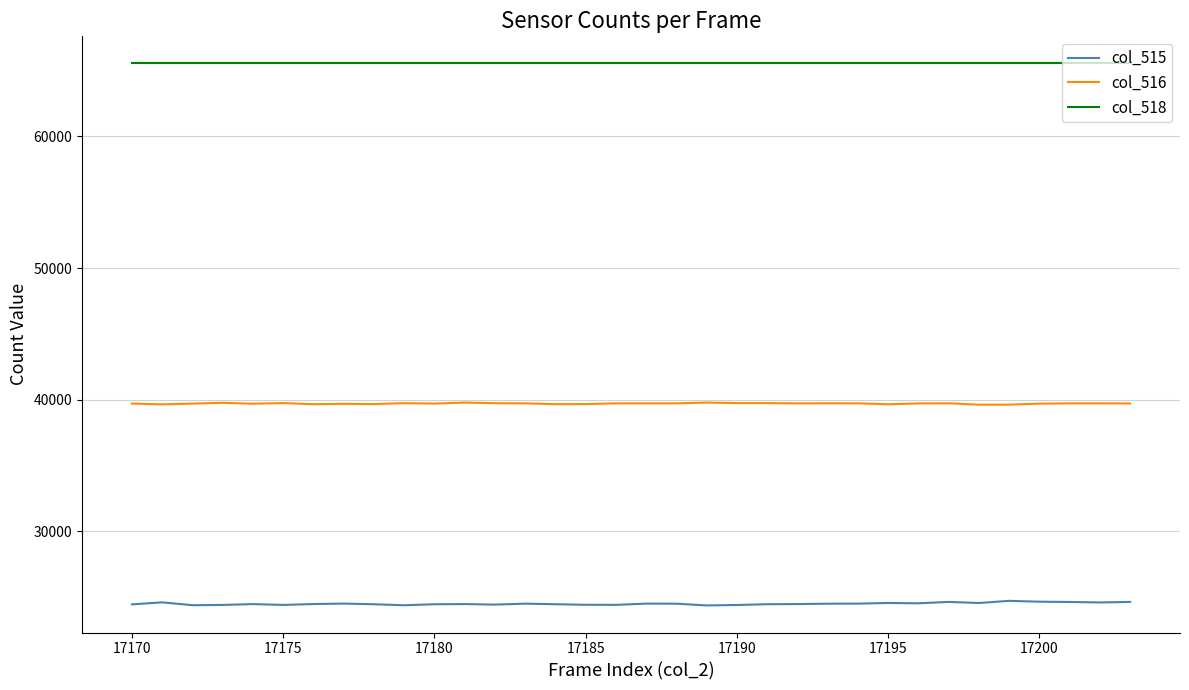

Which series has the widest spread of values?

col_515